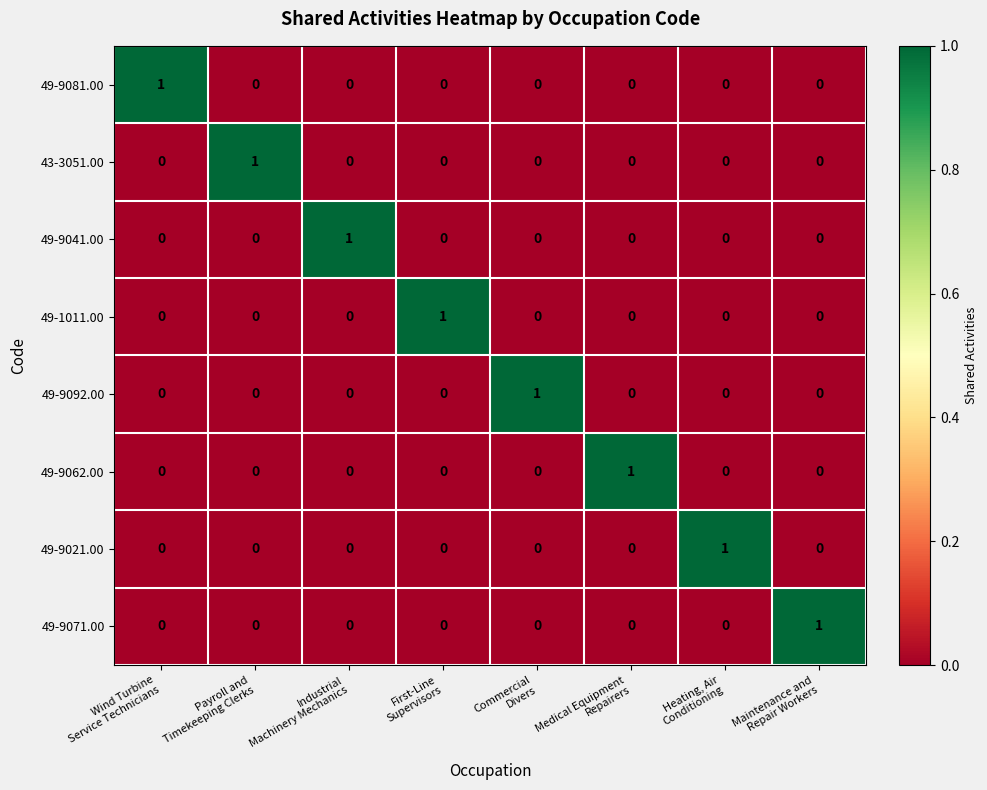

How many categories are shown in the chart?

8